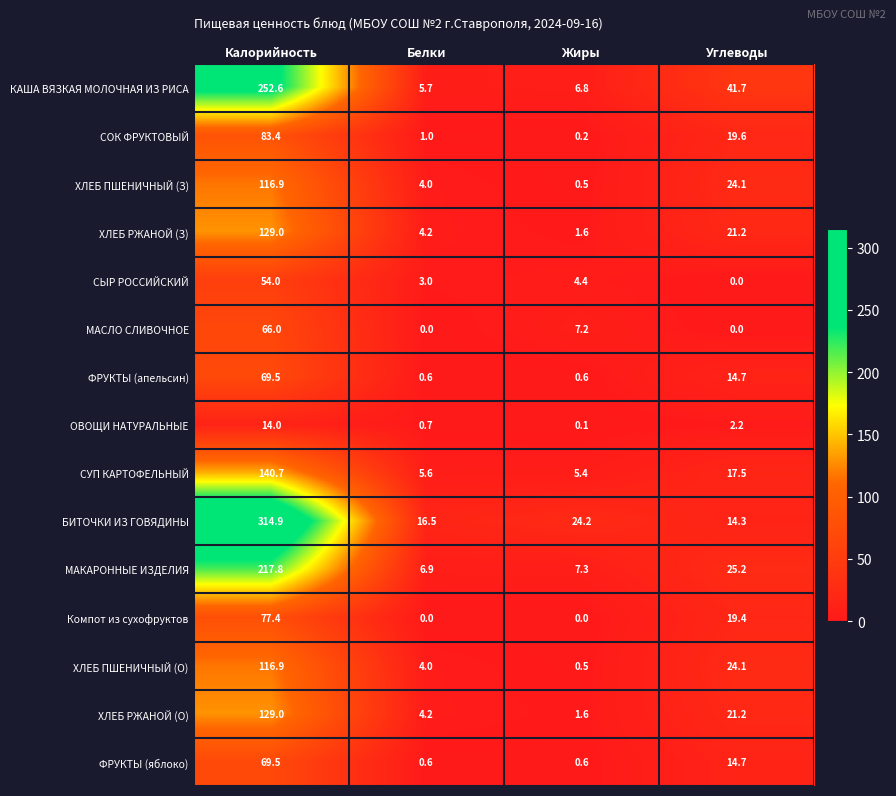

At which category is the sum across all series the highest?

Калорийность